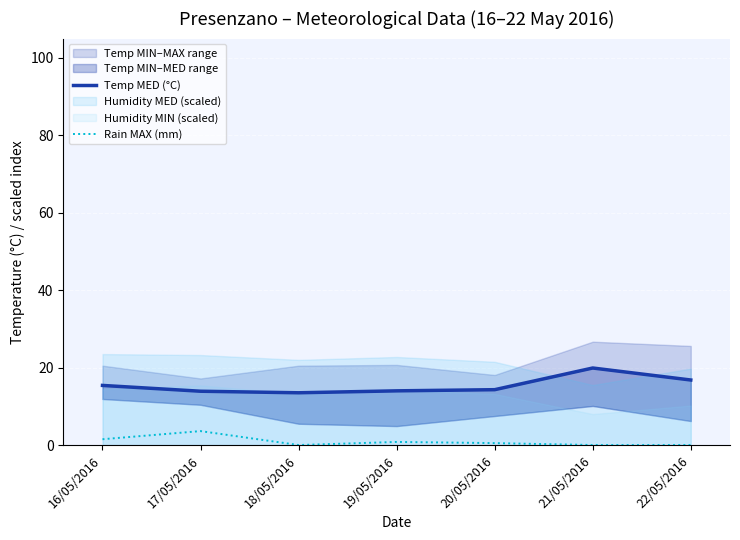

At which category is the sum across all series the highest?

21/05/2016